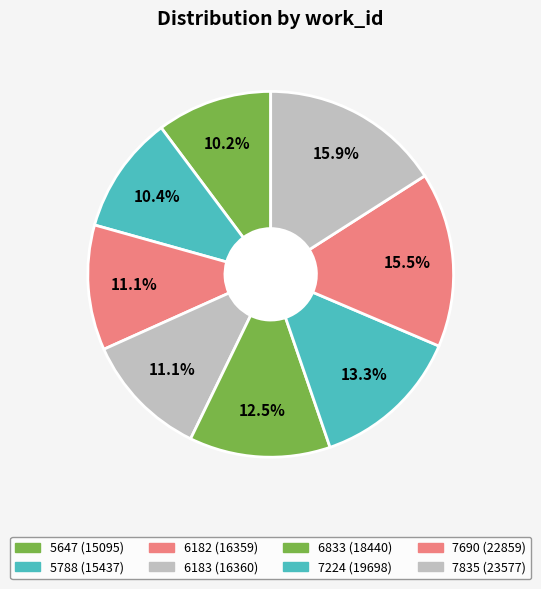

What is the change in value from 5647 to 6833?

+3345